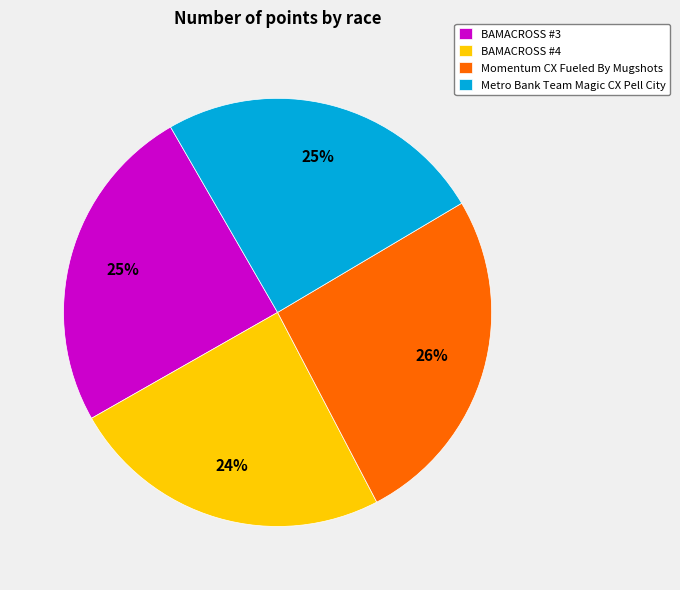

Does BAMACROSS #4 account for over 50% of the chart?

No